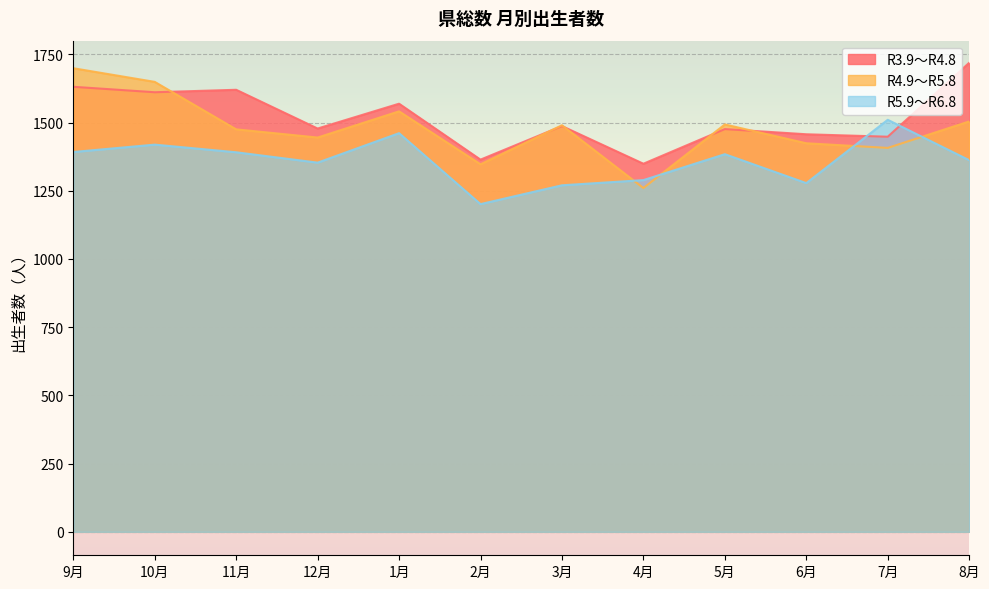

Which series has the largest total across all categories?

R3.9～R4.8